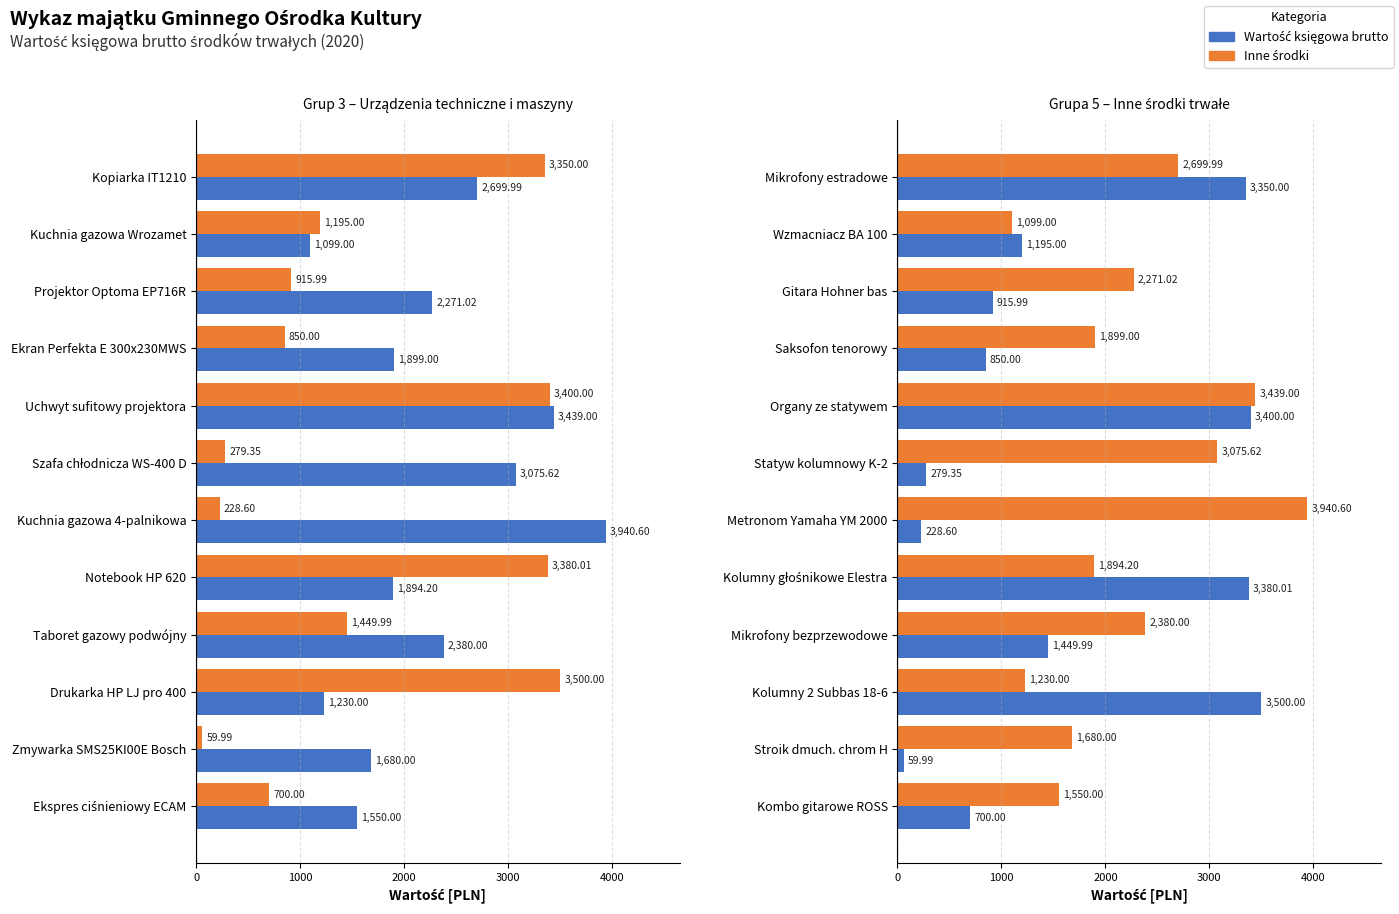

The value of Wartość (Gr.5 środki) at Statyw kolumnowy K-2 is 279.4. True or false?

True